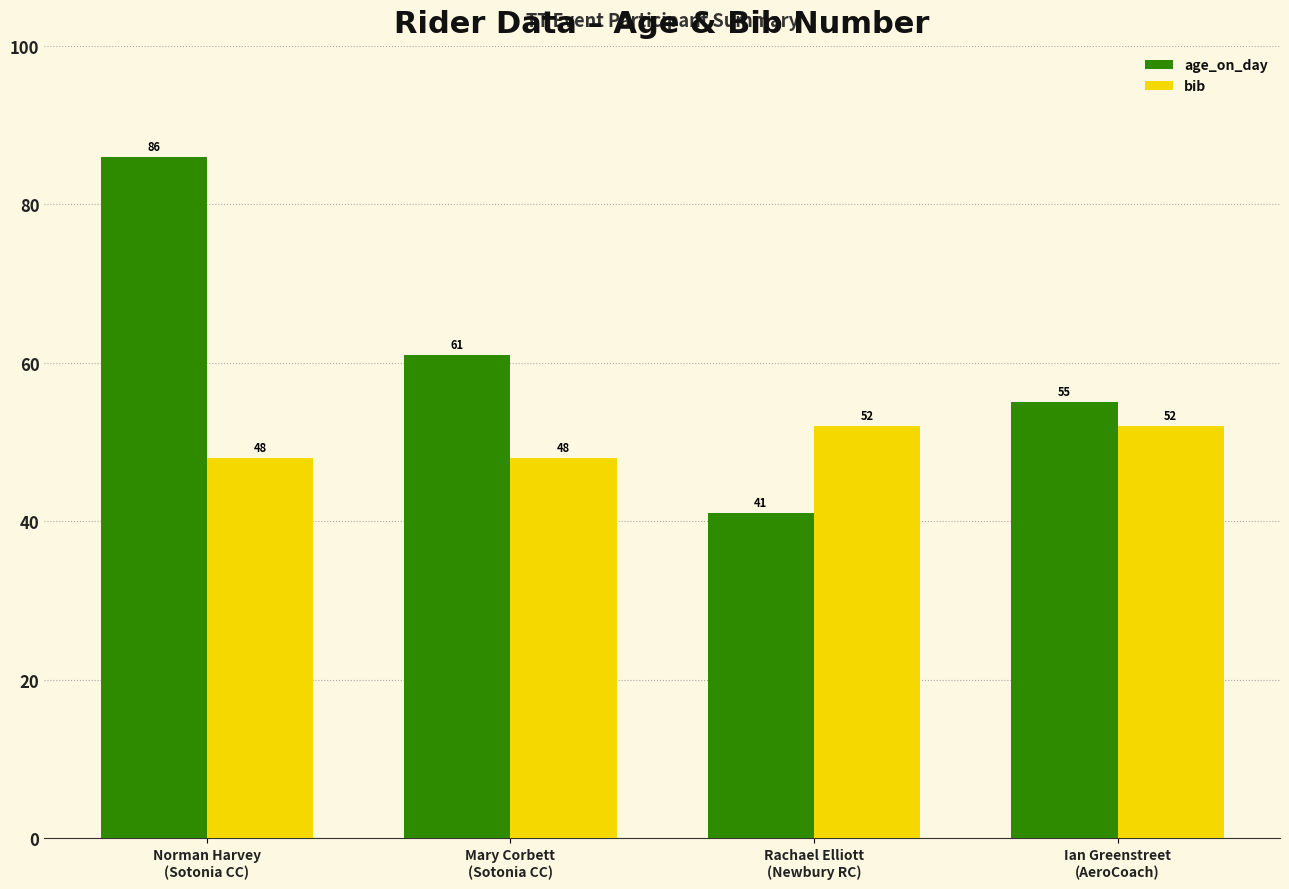

Reading right to left, list all the values displayed in this chart.

age_on_day: Ian Greenstreet
(AeroCoach)=55	Rachael Elliott
(Newbury RC)=41	Mary Corbett
(Sotonia CC)=61	Norman Harvey
(Sotonia CC)=86
bib: Ian Greenstreet
(AeroCoach)=52	Rachael Elliott
(Newbury RC)=52	Mary Corbett
(Sotonia CC)=48	Norman Harvey
(Sotonia CC)=48